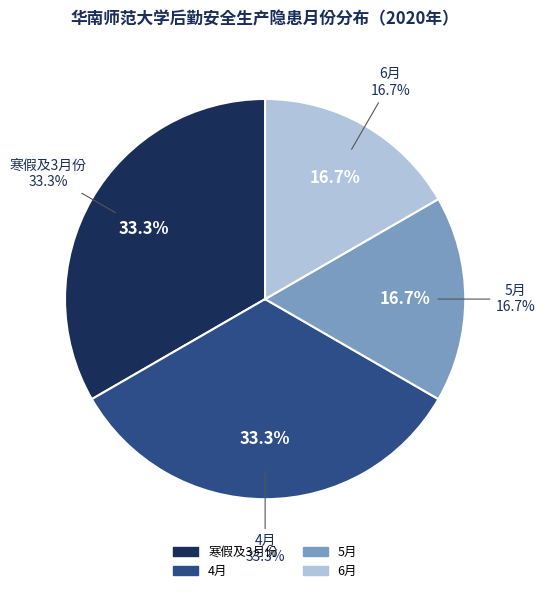

How many slices are in this pie chart?

4